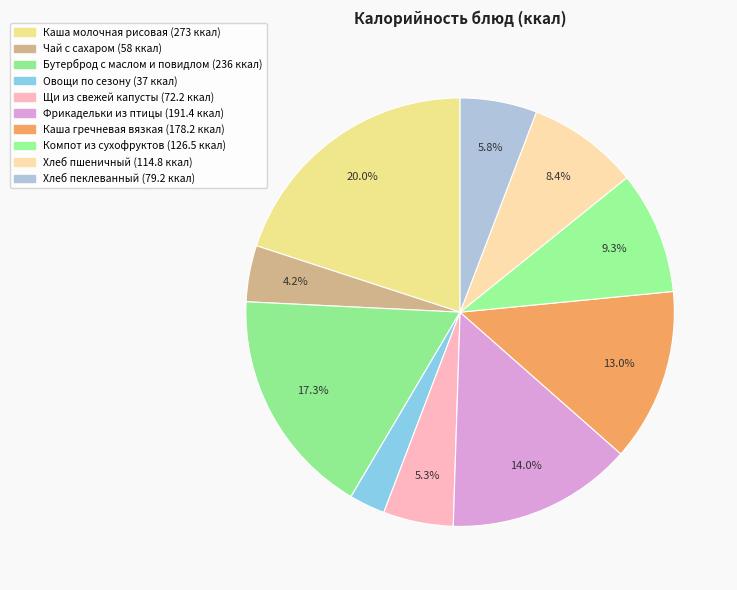

How many slices are in this pie chart?

10